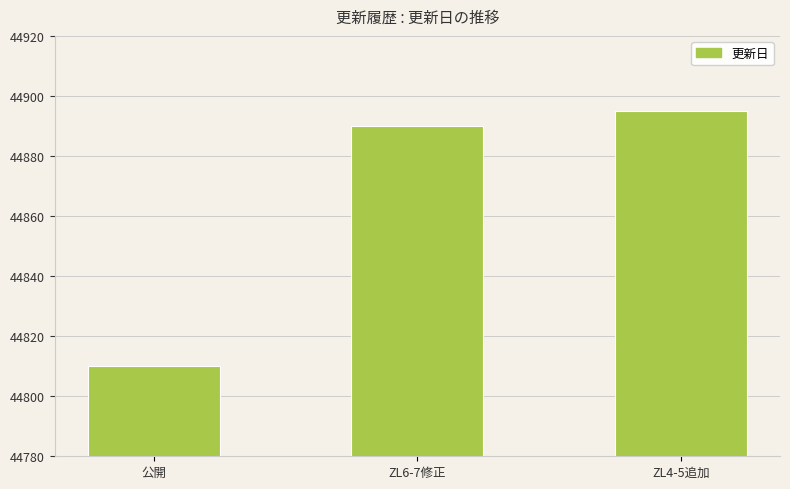

The chart shows a value of 44810 at 公開. True or false?

True